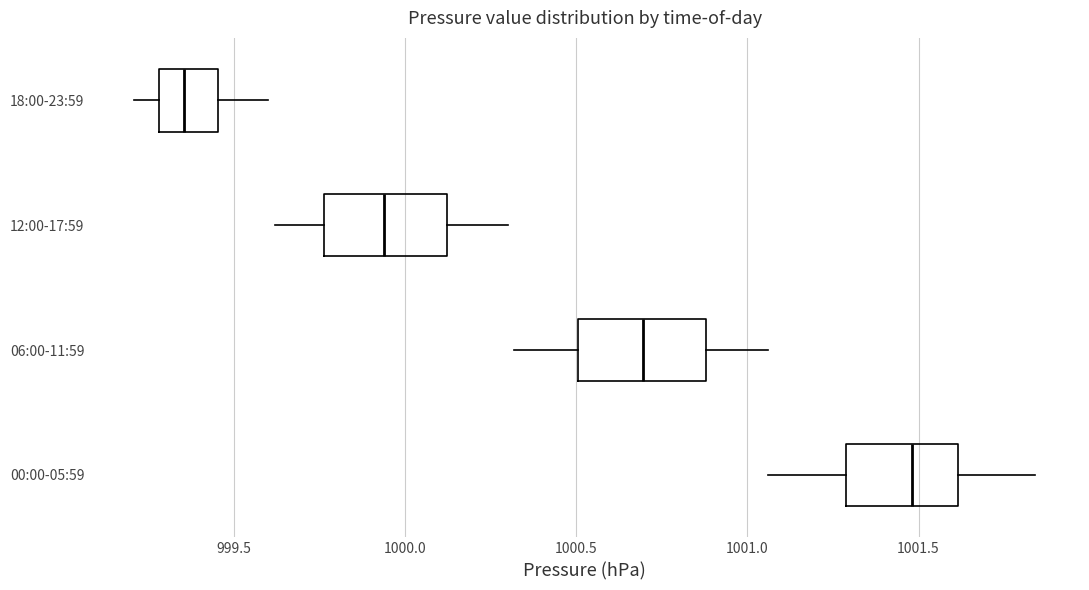

Where does the right whisker of the box for 06:00-11:59 end on the x-axis? The values are not printed on the chart, so give them approximately, as read against the axis.

1001.05